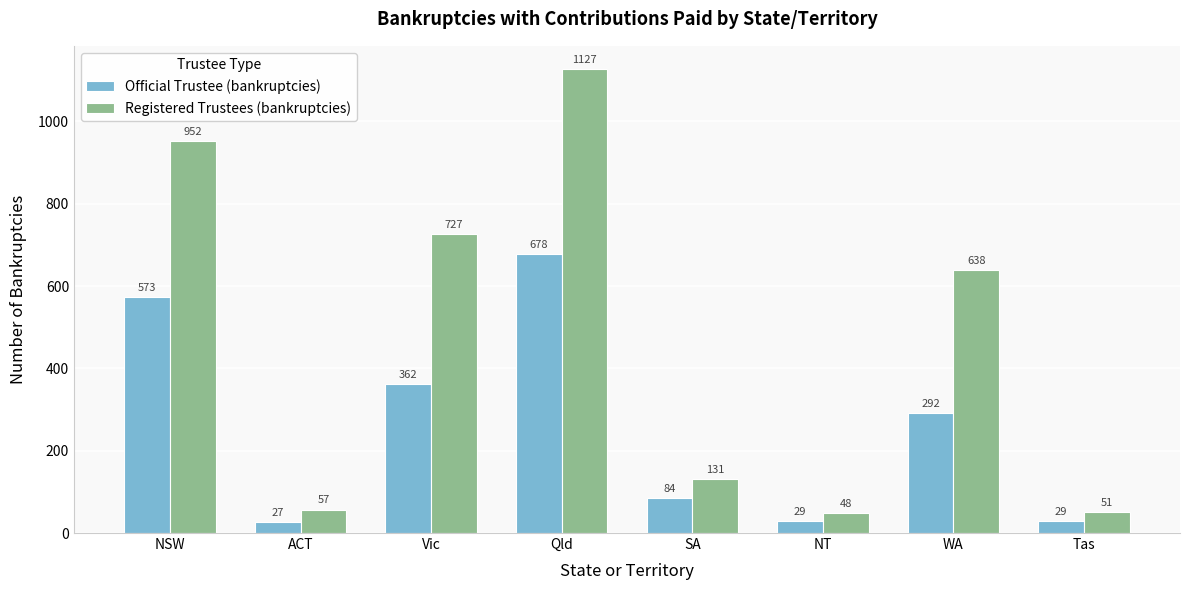

What is the sum of the Registered Trustees (bankruptcies) values at NSW and ACT?

1009